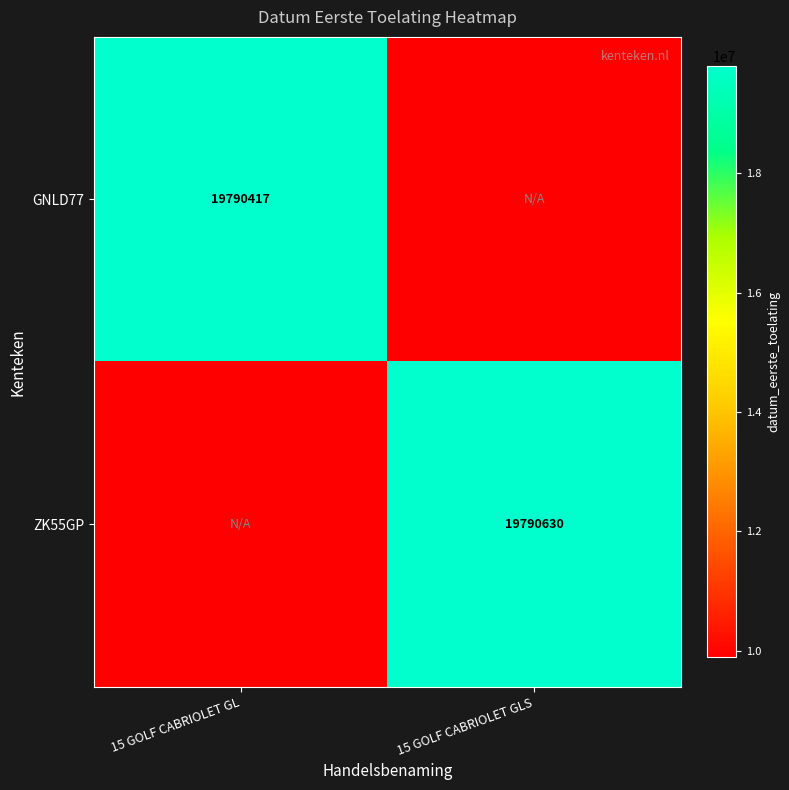

True or false: GNLD77 has a value of 27316045.5 at 15 GOLF CABRIOLET GL.

False